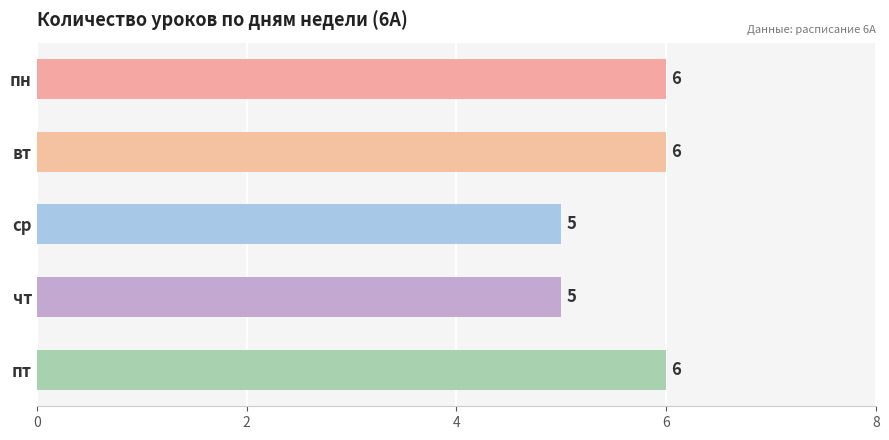

Is it true that the value at пн is 3?

False